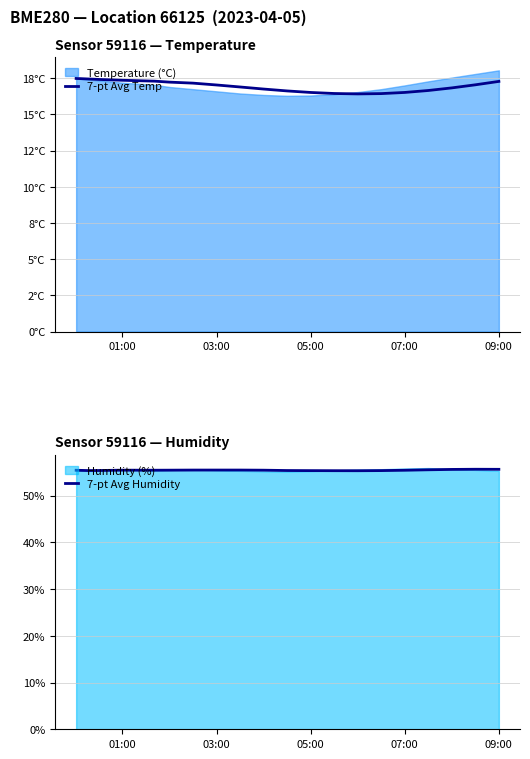

How many interior local valleys does the 7-pt Avg Humidity series have?

3